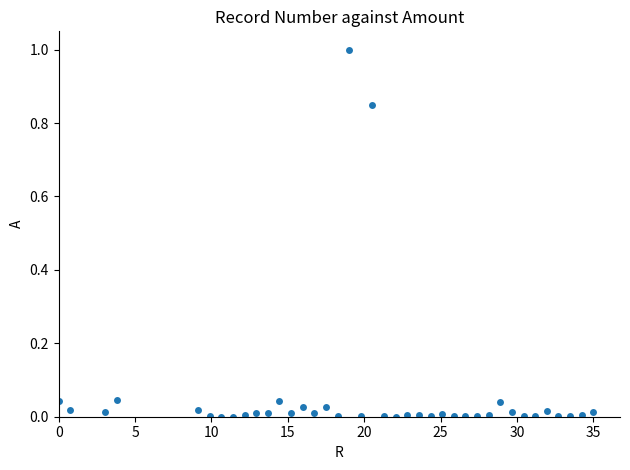

What is the range of Y values (max minus min)?

1.0